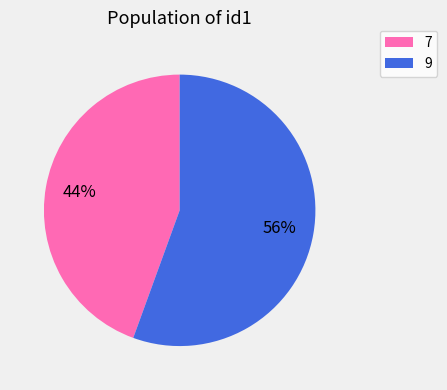

Which slice is the smallest?

7